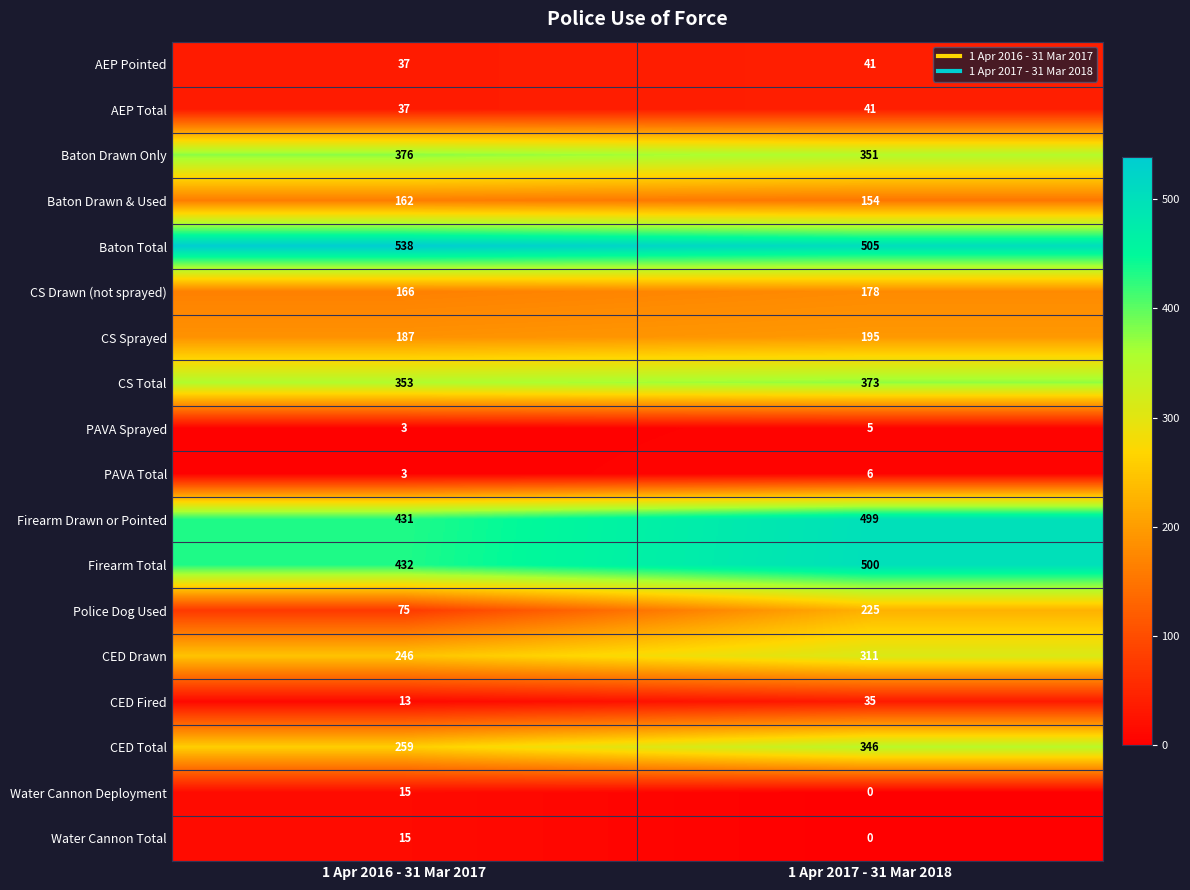

Which category has the highest value in the CS Sprayed series?

1 Apr 2017 - 31 Mar 2018